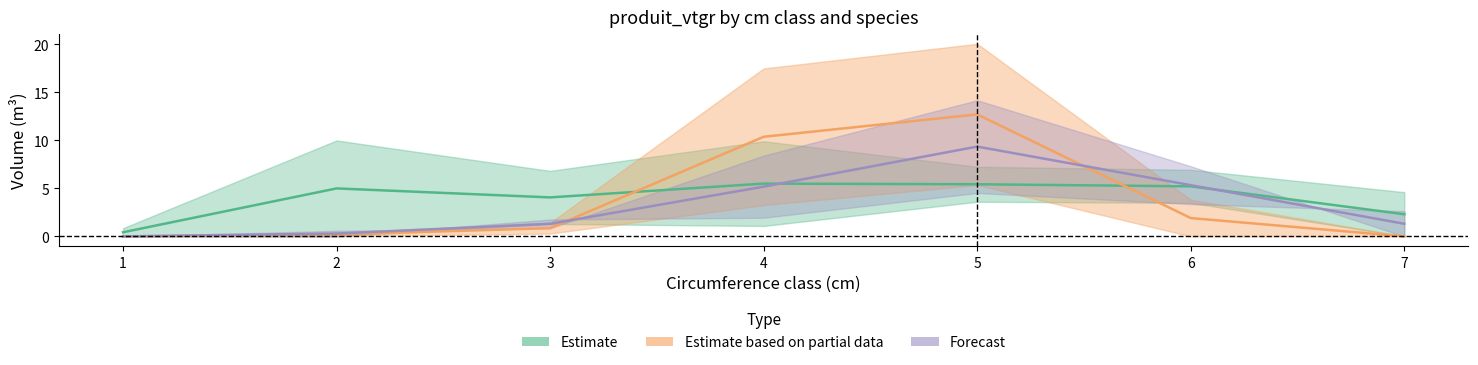

Read the Forecast value at 6.

5.3